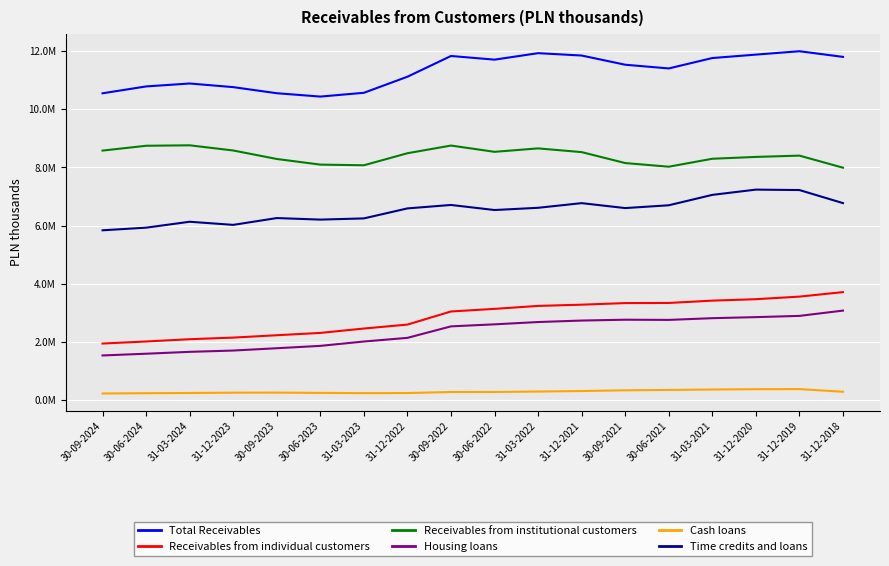

Reading left to right, transcribe all the data shown in this chart.

Total Receivables: 10555380	10791443	10892749	10767436	10557742	10441888	10572303	11125827	11840264	11713954	11937325	11855647	11539233	11411231	11769570	11887297	12003794	11809527
Receivables from individual customers: 1936279	2006922	2085359	2140943	2222465	2302503	2453311	2589036	3040524	3130225	3232409	3274642	3329767	3334082	3413605	3463724	3552255	3707238
Receivables from institutional customers: 8582191	8747893	8763757	8585481	8292924	8098803	8076205	8490921	8755370	8539314	8657547	8529376	8152679	8026565	8300804	8363756	8408937	7992603
Housing loans: 1525816	1585807	1650402	1695002	1774526	1855999	2006152	2132105	2527853	2597873	2677071	2728093	2756868	2750513	2809828	2845873	2888692	3070781
Cash loans: 216378	225430	233609	243660	245945	236758	228654	231292	266964	268663	283173	300926	325293	338350	353245	364300	367484	275675
Time credits and loans: 5836561	5927164	6131125	6023495	6258017	6204797	6246124	6590720	6709140	6534664	6611635	6771966	6601898	6698359	7056747	7237795	7222945	6773000